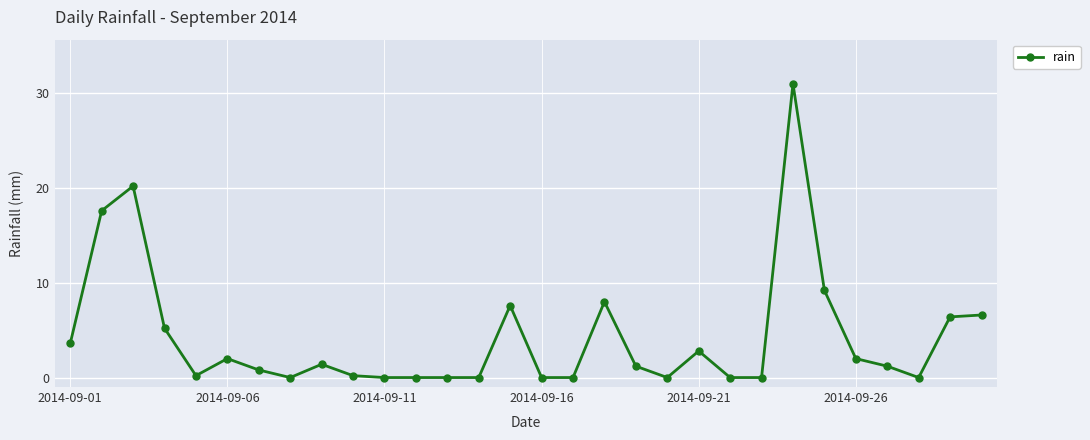

What is the value of the 3rd point from the left?

20.2